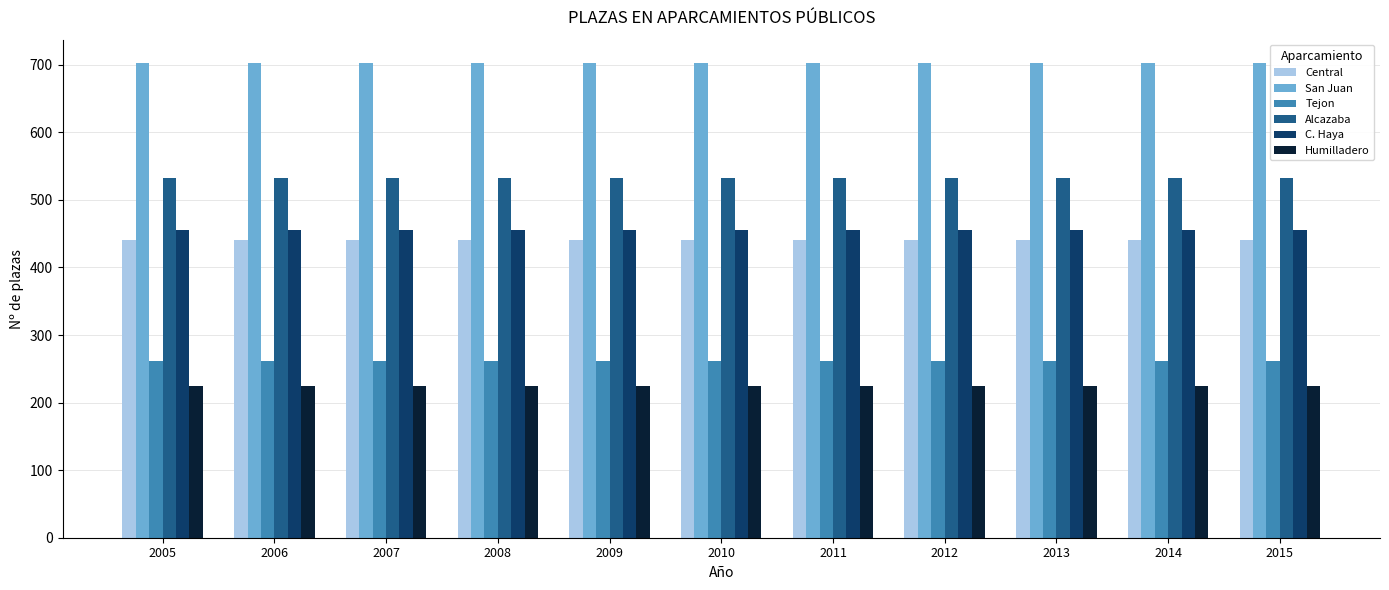

How many bars are there in each group?

6